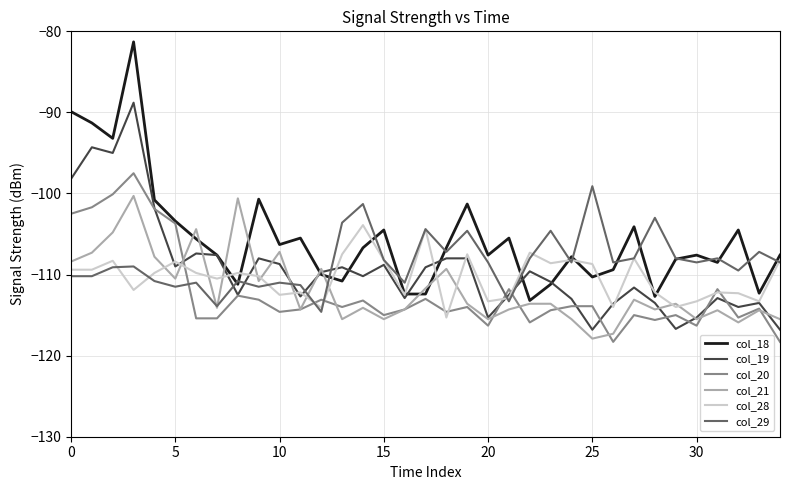

What is the difference between the second highest and second lowest values in the col_20 series?

18.2